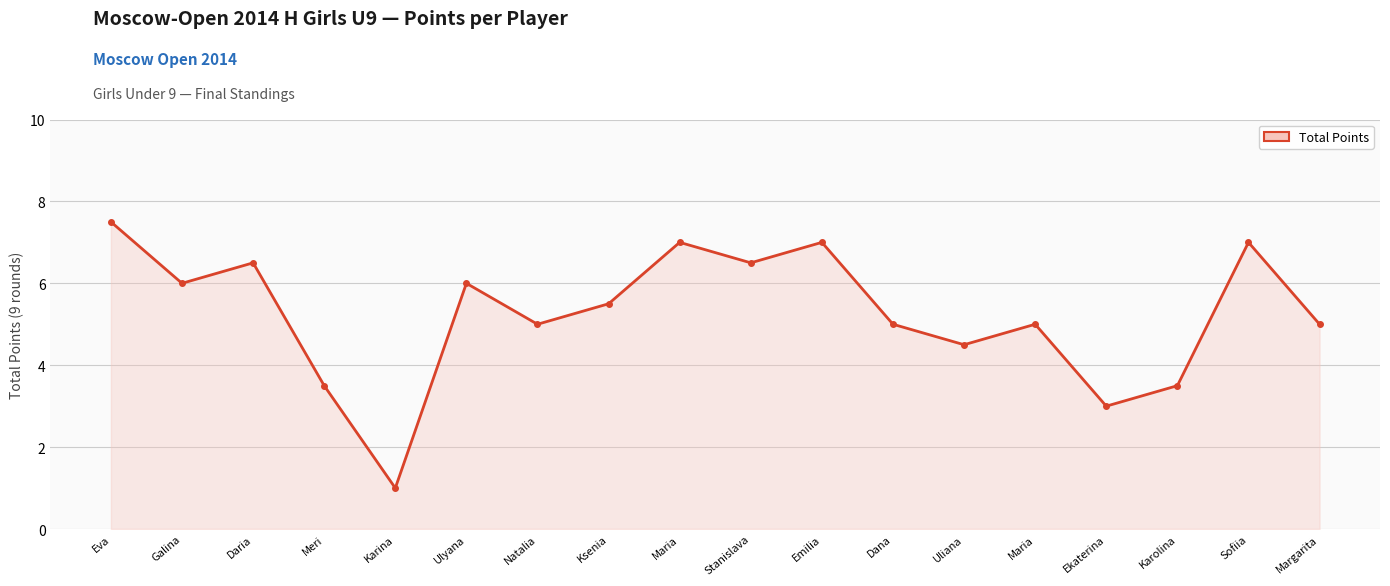

True or false: the data has more than 2 interior local peaks.

True